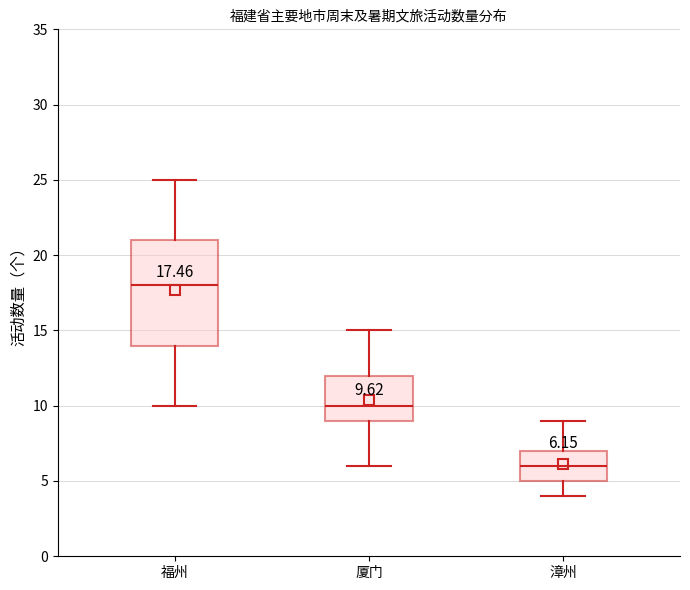

Which box has the lowest median line?

漳州